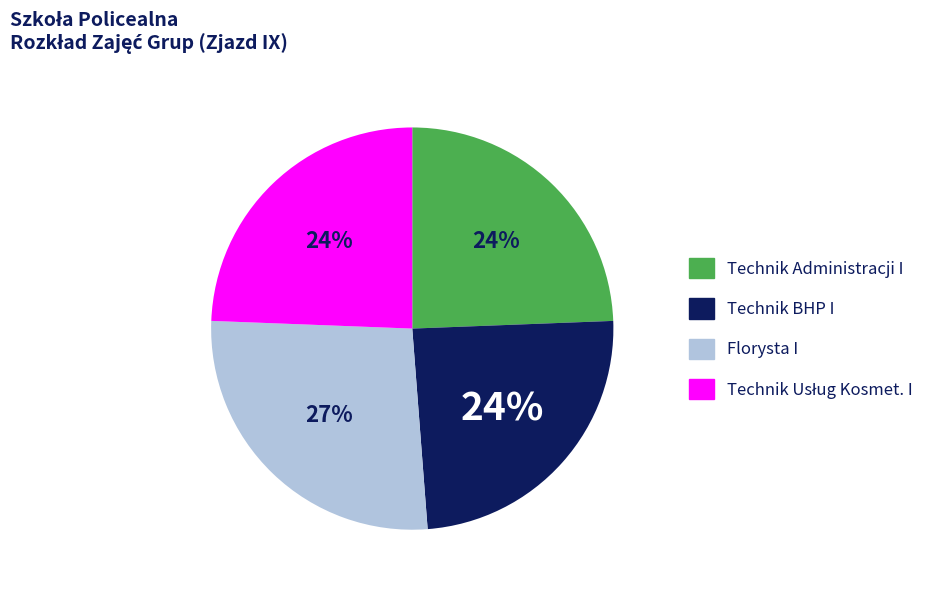

Do Technik BHP I and Technik Administracji I together represent more than half of the pie?

No